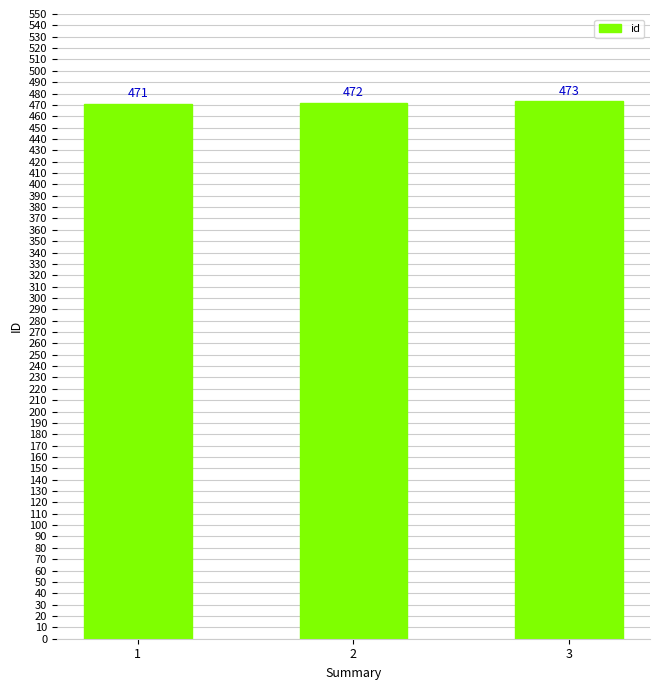

How many data points does each series have?

3